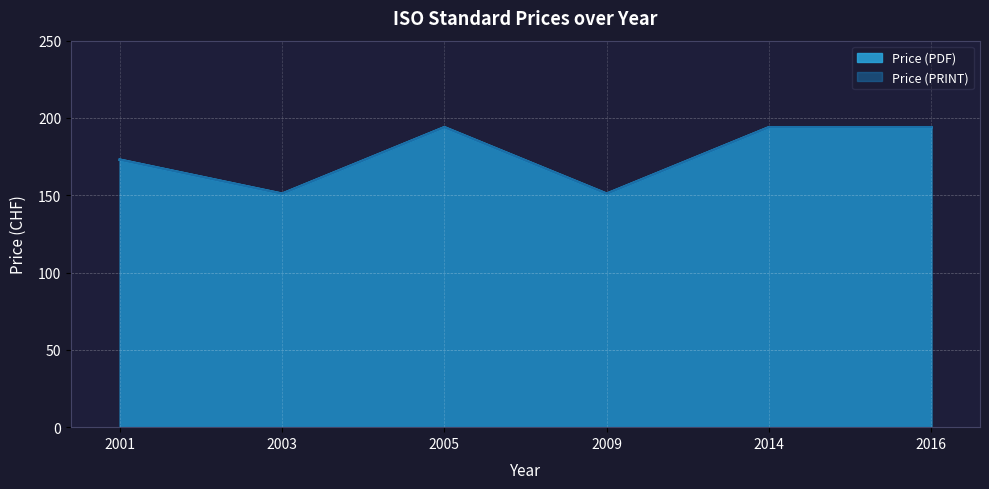

Is it true that Price (PDF) equals 88 at 2001?

False